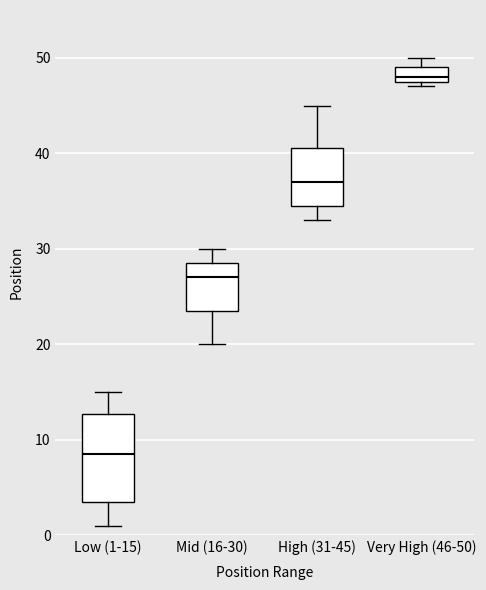

Which box's median line is the lowest?

Low (1-15)